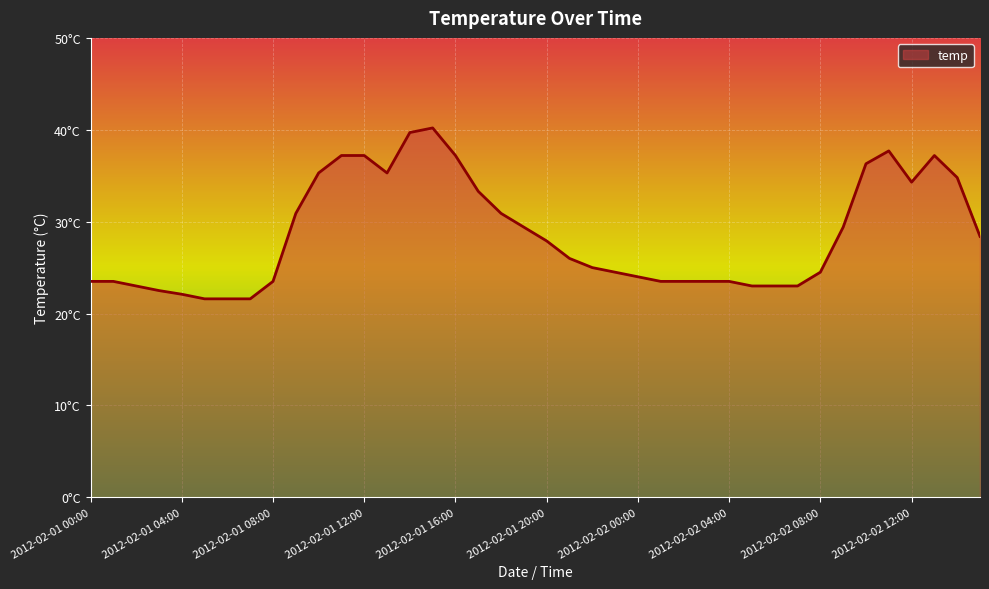

Does the chart display data point markers on the line(s)?

No